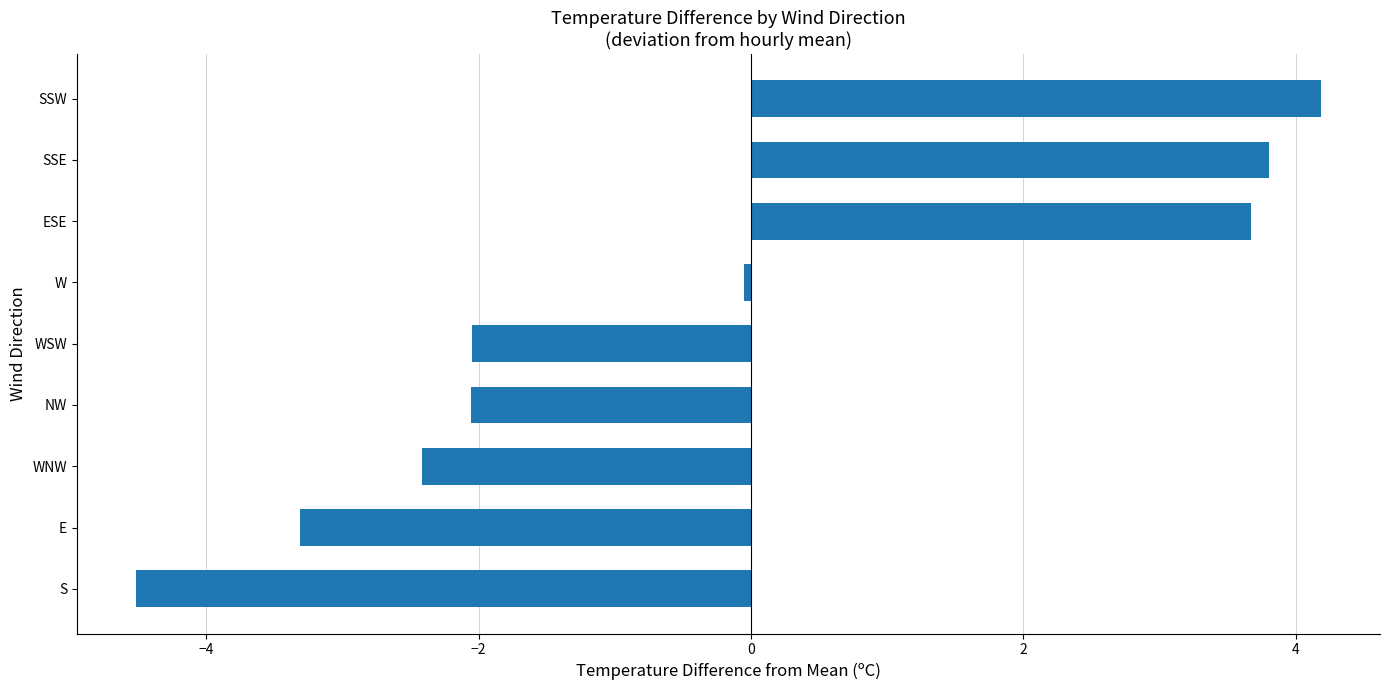

How many negative values are there?

6